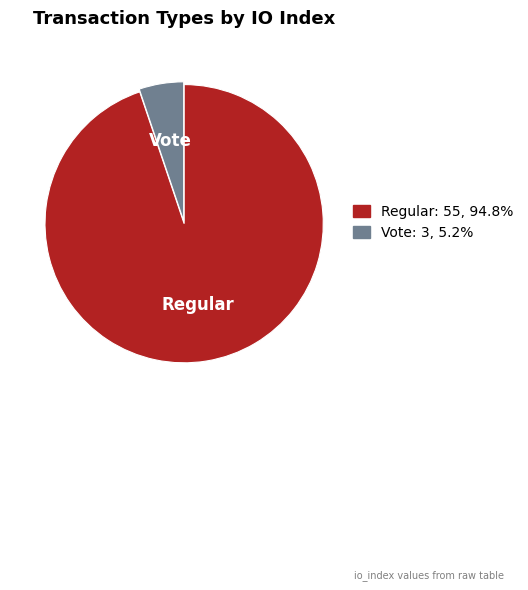

Which slice is the largest?

Regular